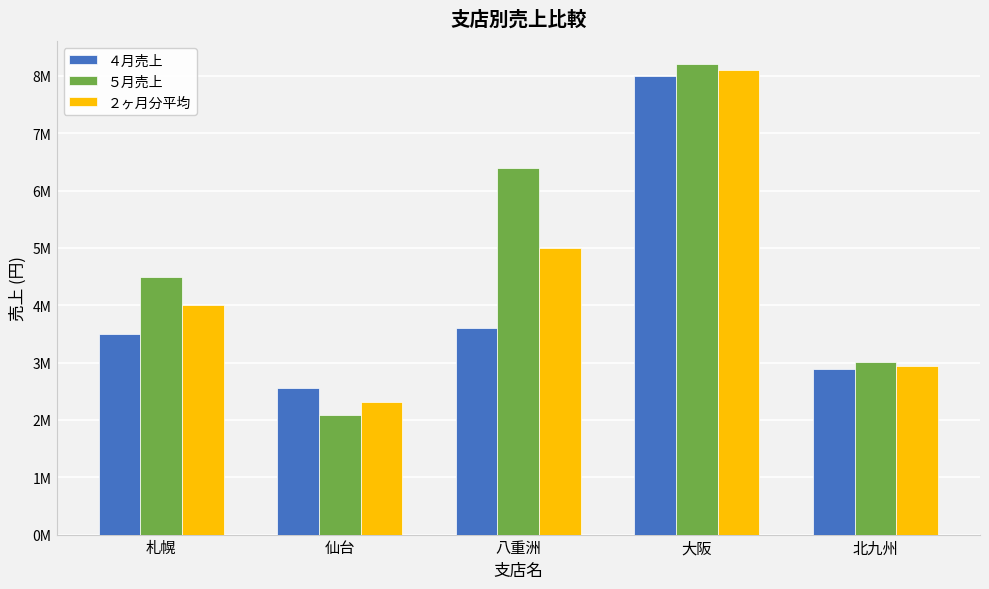

Does the chart contain any negative values?

No